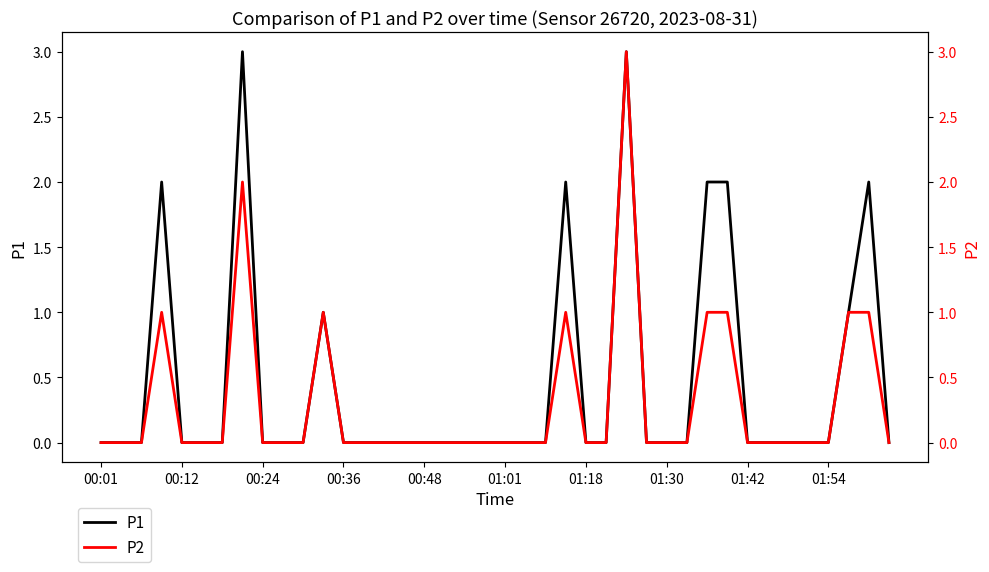

The P1 series shows 0 at 00:12. True or false?

True